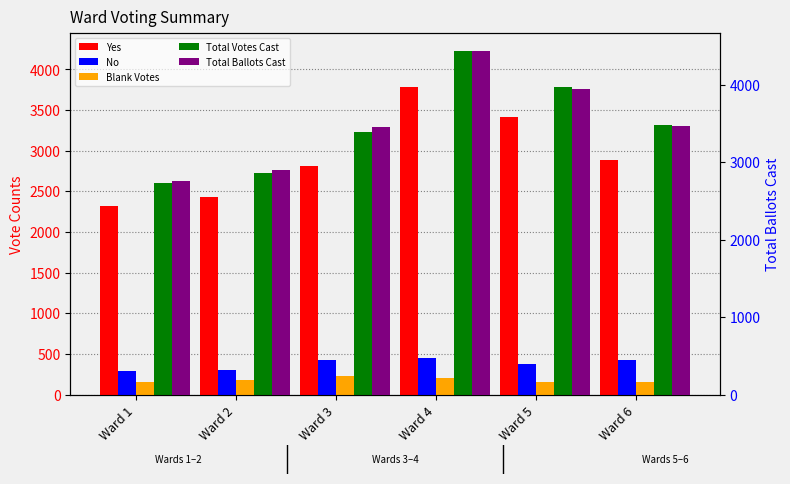

How many bars are there in total?

30